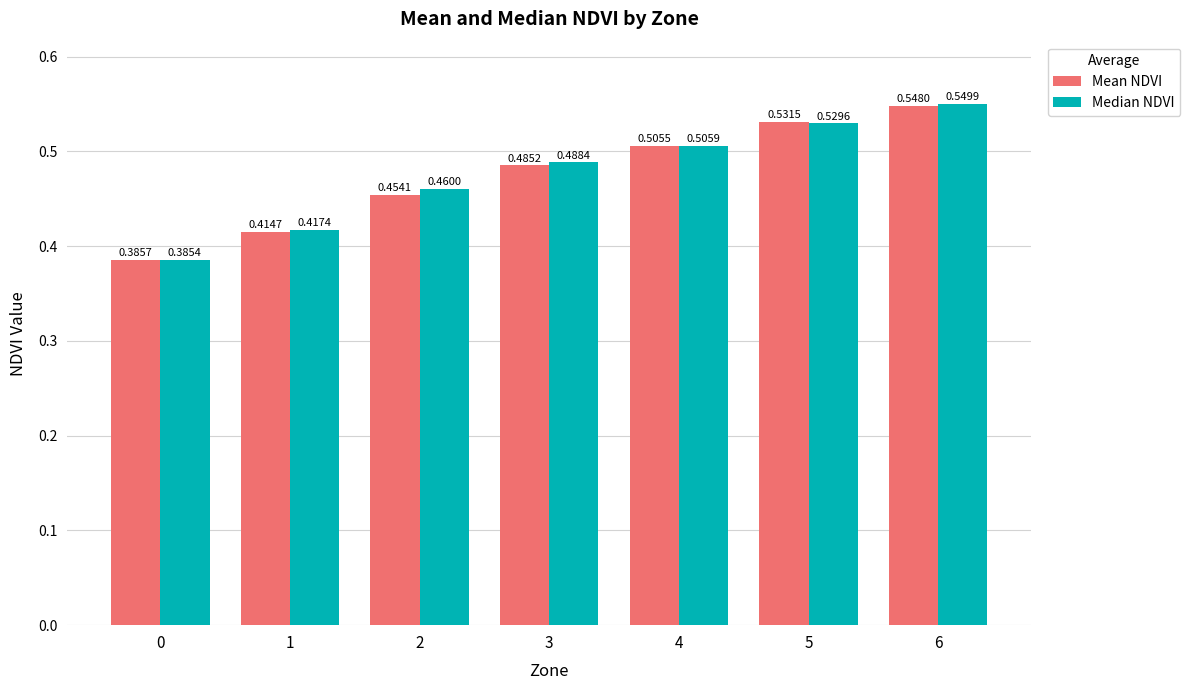

Between 2 and 3, which series saw the biggest shift?

Mean NDVI